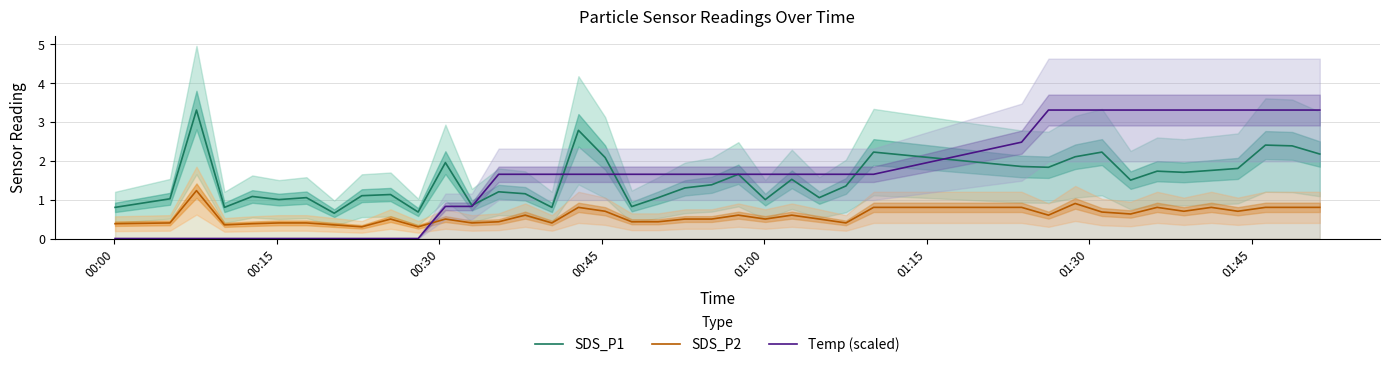

What is the minimum value for SDS_P2?

0.3